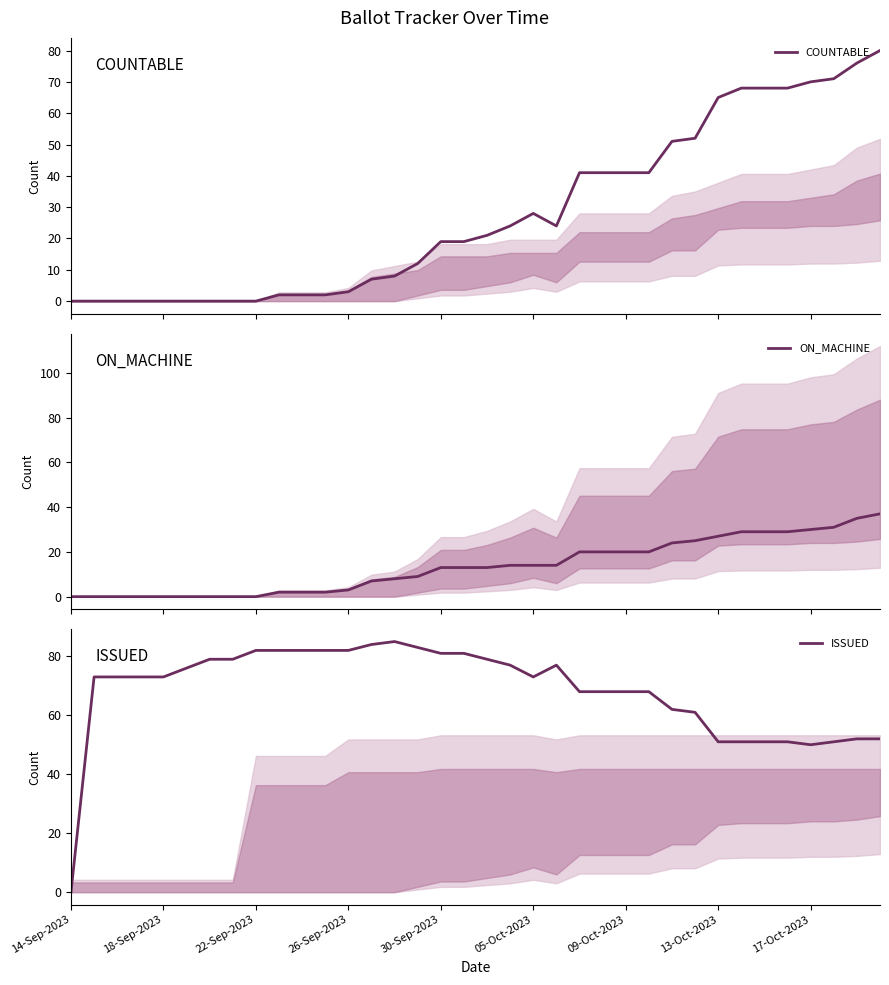

Which label corresponds to the smallest value in the chart?

14-Sep-2023